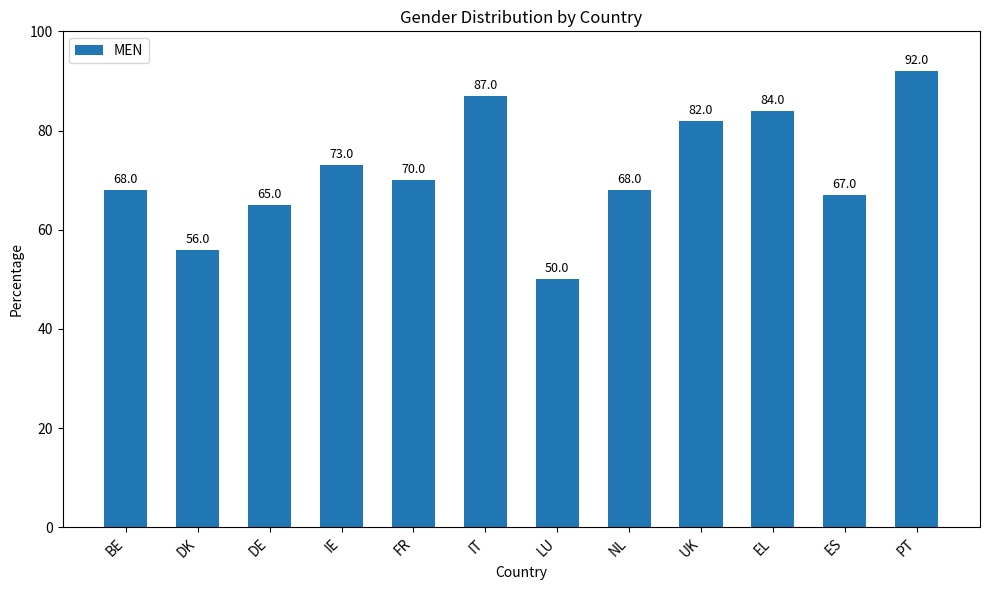

What is the minimum value shown in the chart?

50